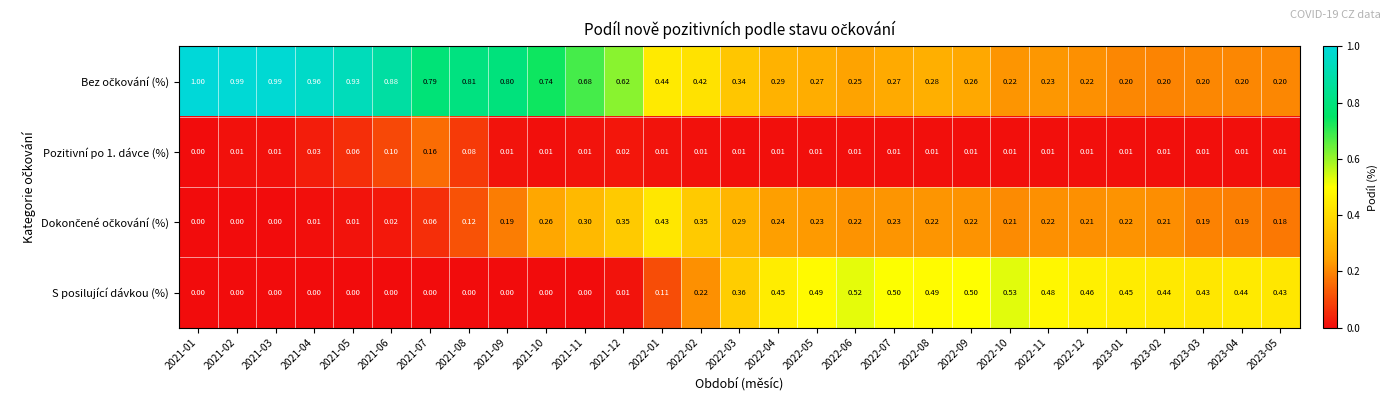

How many data points does each series have?

29